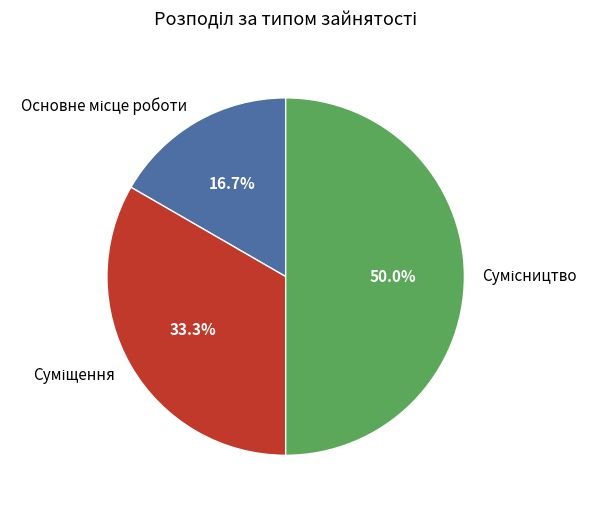

Between Основне місце роботи and Суміщення, which is larger?

Суміщення